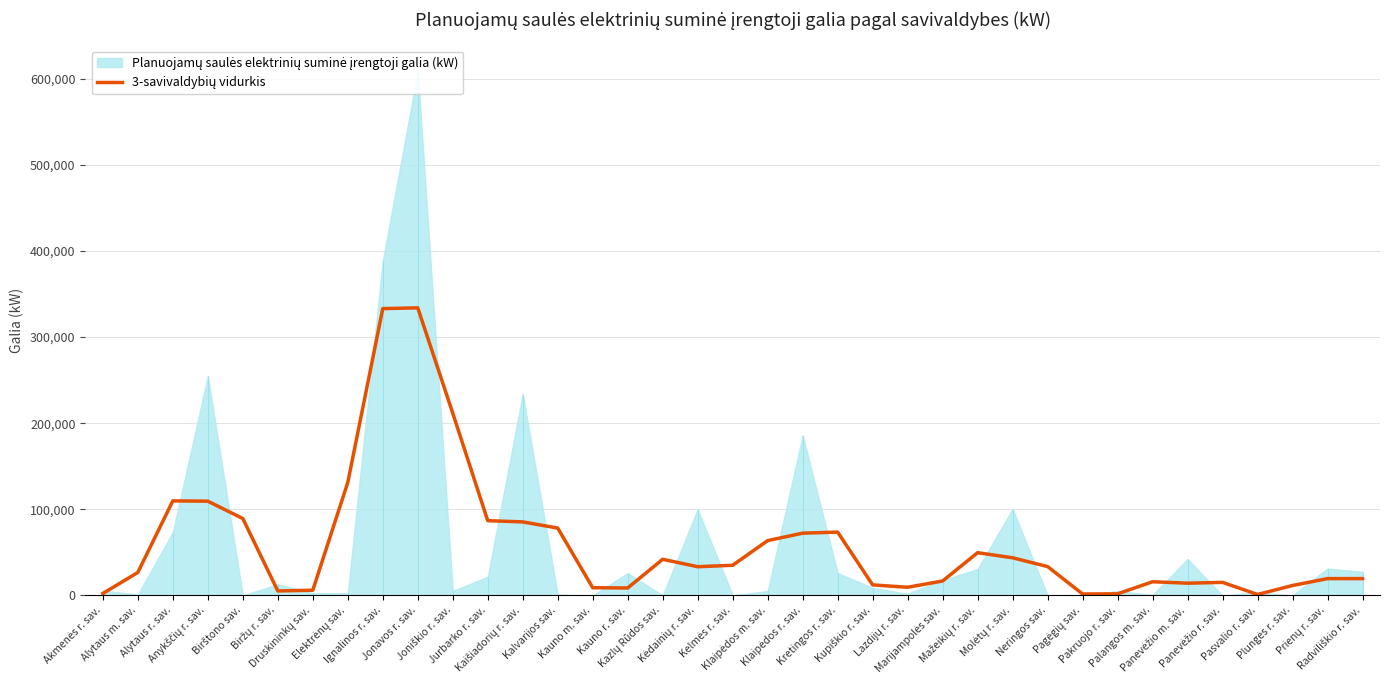

What is the label of the 32nd point from the right?

Biržų r. sav.